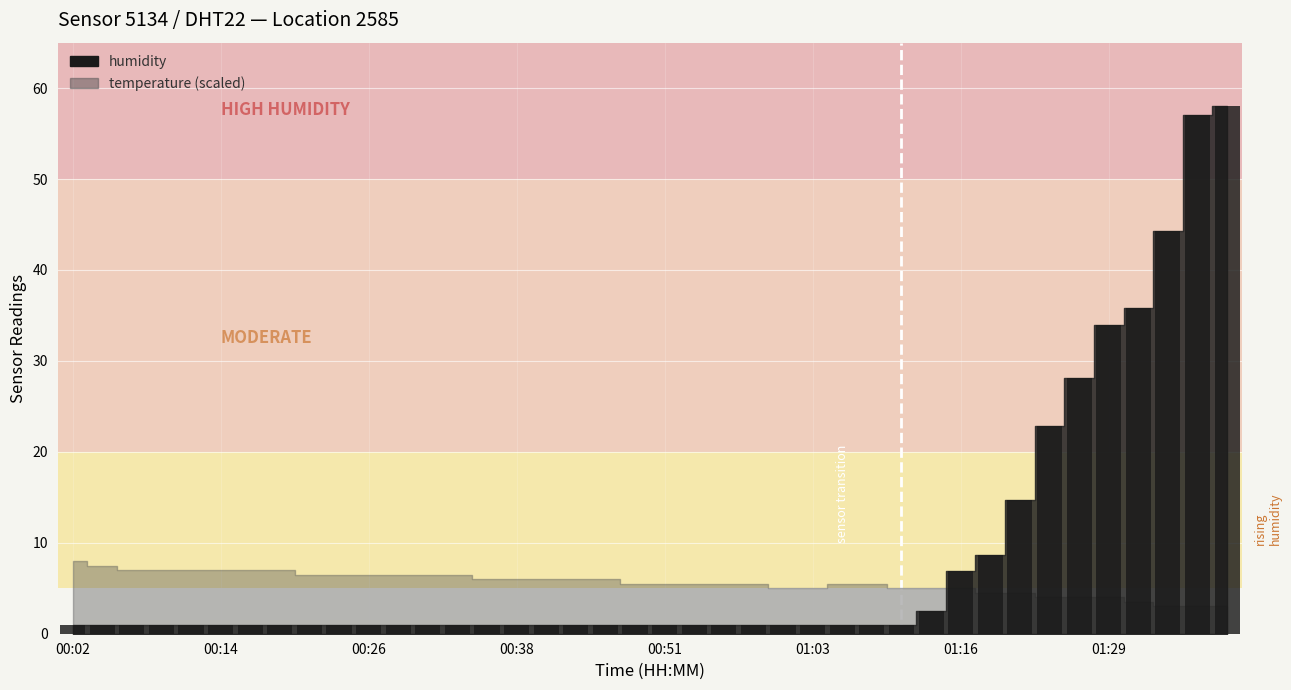

What is the average value?

8.5